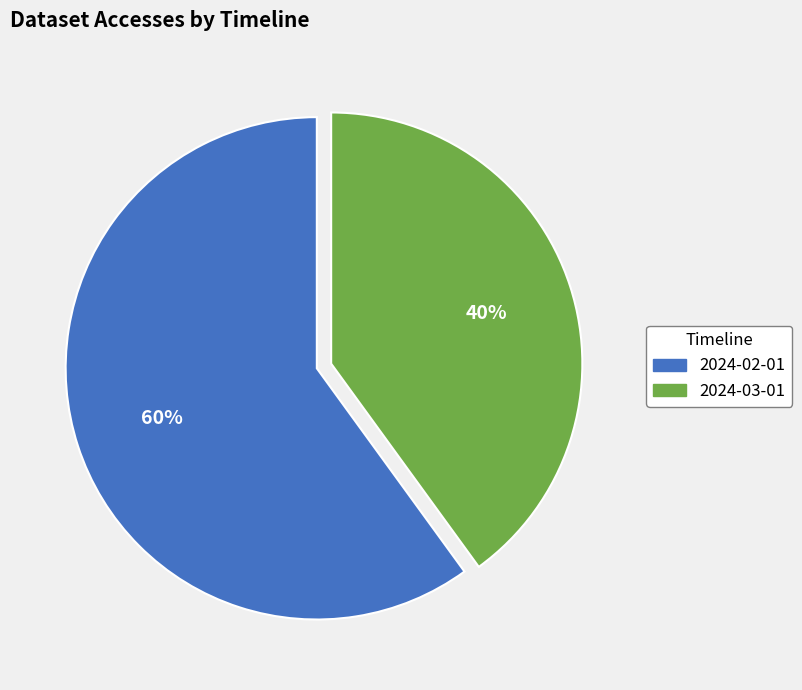

To the nearest percent, what is the difference between the largest and smallest slice percentages?

20%